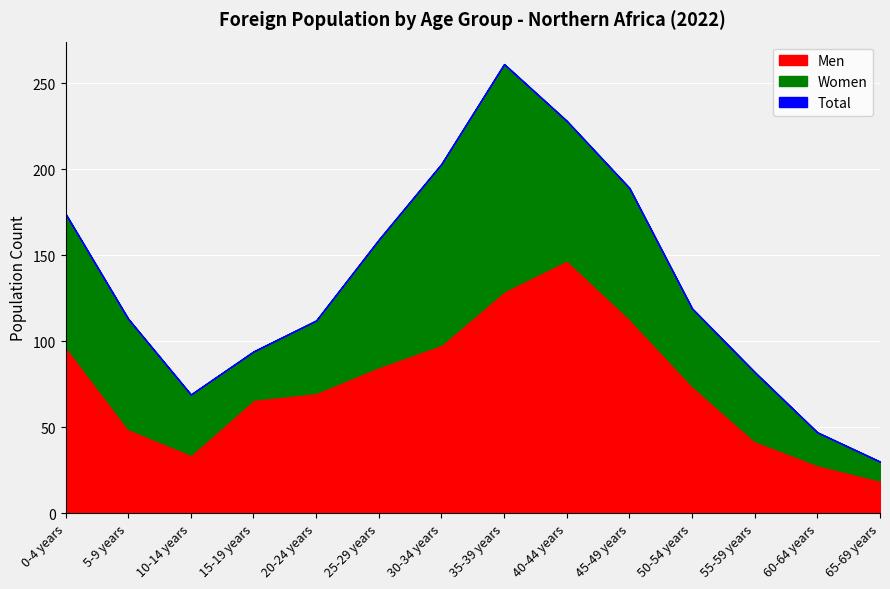

Reading left to right, transcribe all the data shown in this chart.

Men: 0-4 years=97	5-9 years=49	10-14 years=34	15-19 years=66	20-24 years=70	25-29 years=85	30-34 years=98	35-39 years=129	40-44 years=147	45-49 years=113	50-54 years=74	55-59 years=42	60-64 years=28	65-69 years=19
Women: 0-4 years=77	5-9 years=64	10-14 years=35	15-19 years=28	20-24 years=42	25-29 years=74	30-34 years=105	35-39 years=132	40-44 years=81	45-49 years=76	50-54 years=45	55-59 years=40	60-64 years=19	65-69 years=11
Total: 0-4 years=174	5-9 years=113	10-14 years=69	15-19 years=94	20-24 years=112	25-29 years=159	30-34 years=203	35-39 years=261	40-44 years=228	45-49 years=189	50-54 years=119	55-59 years=82	60-64 years=47	65-69 years=30